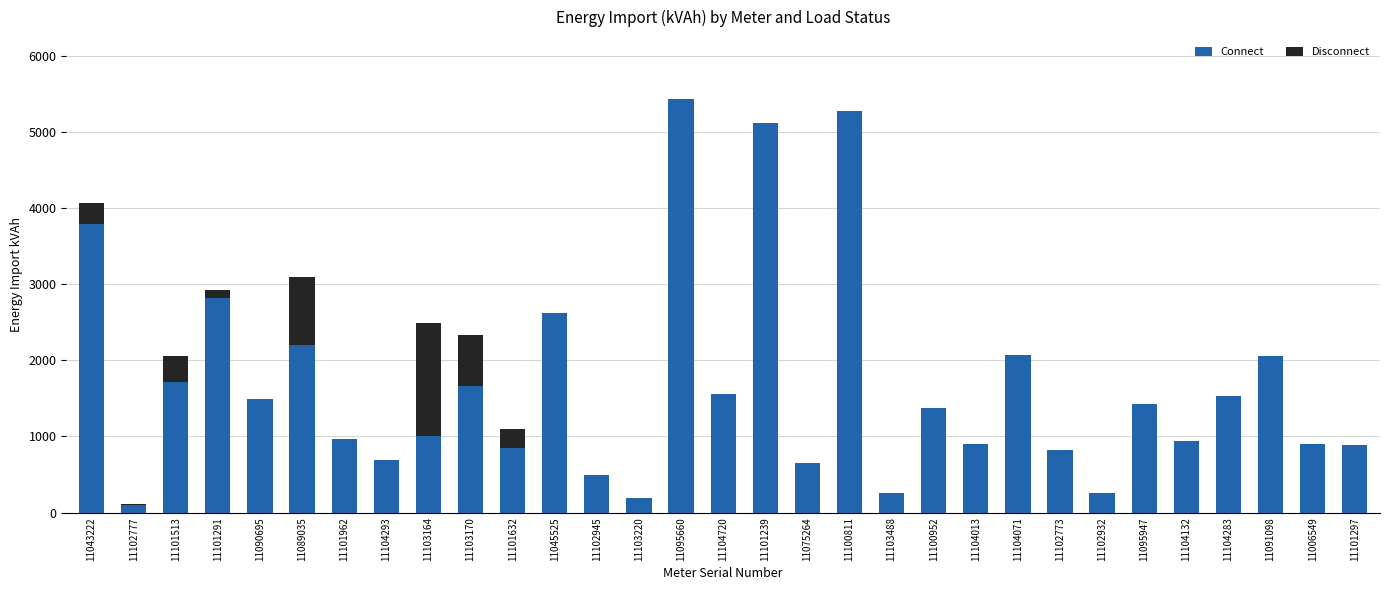

At which label does Connect reach its peak?

11095660